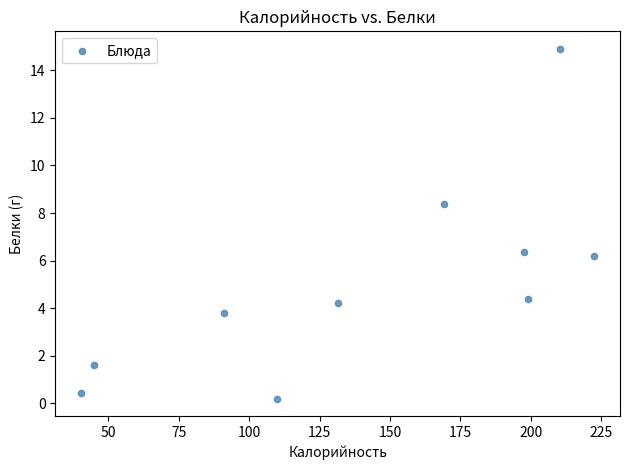

What is the average Y value?

5.1